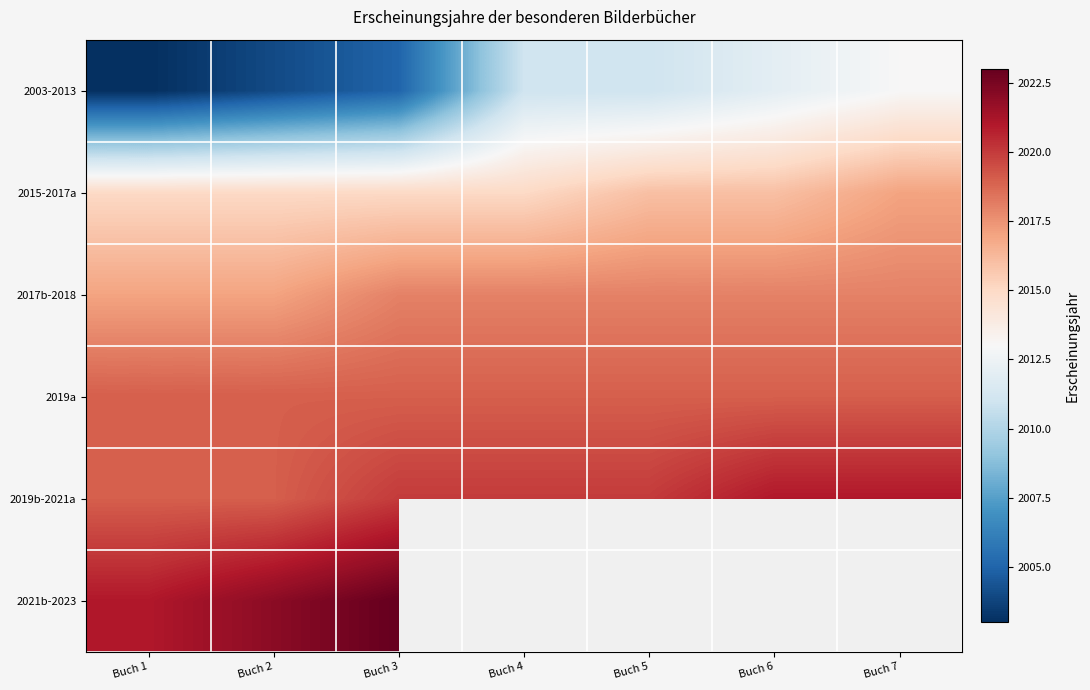

What is the smallest value displayed?

2003.0